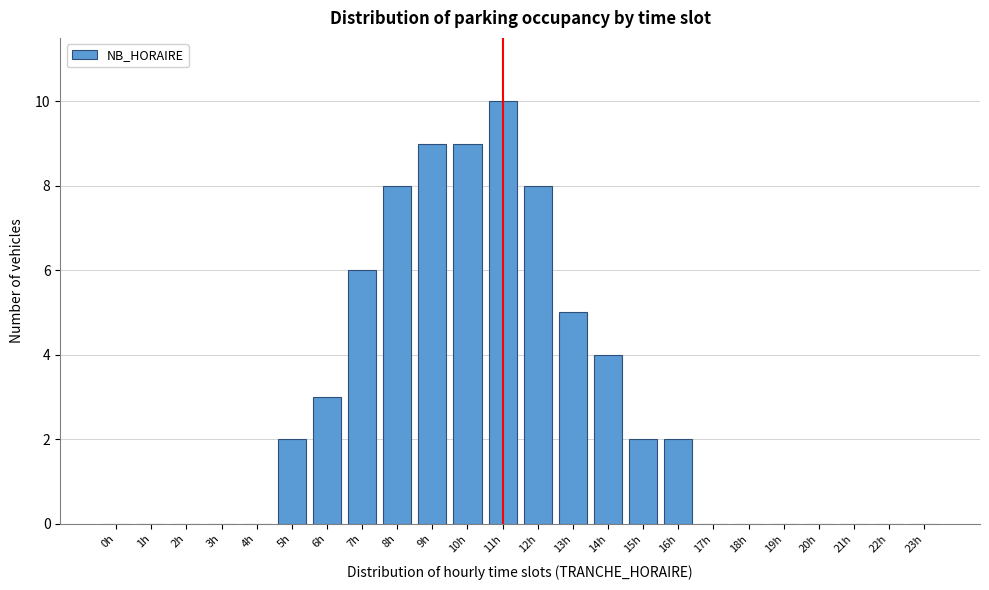

Reading left to right, list all the values displayed in this chart.

0h=0	1h=0	2h=0	3h=0	4h=0	5h=2	6h=3	7h=6	8h=8	9h=9	10h=9	11h=10	12h=8	13h=5	14h=4	15h=2	16h=2	17h=0	18h=0	19h=0	20h=0	21h=0	22h=0	23h=0